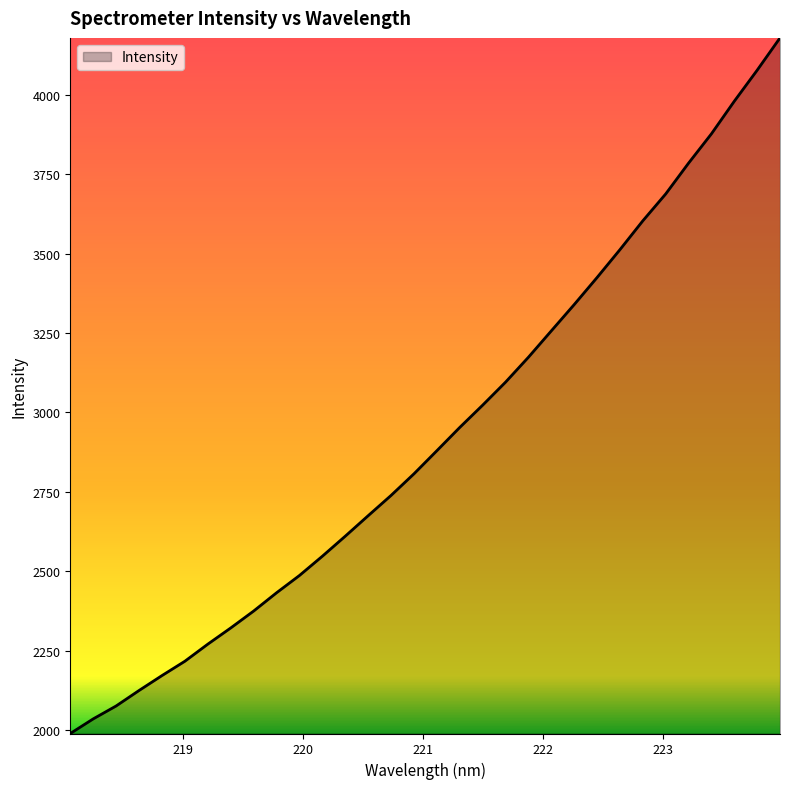

What is the greatest value displayed?

4179.3